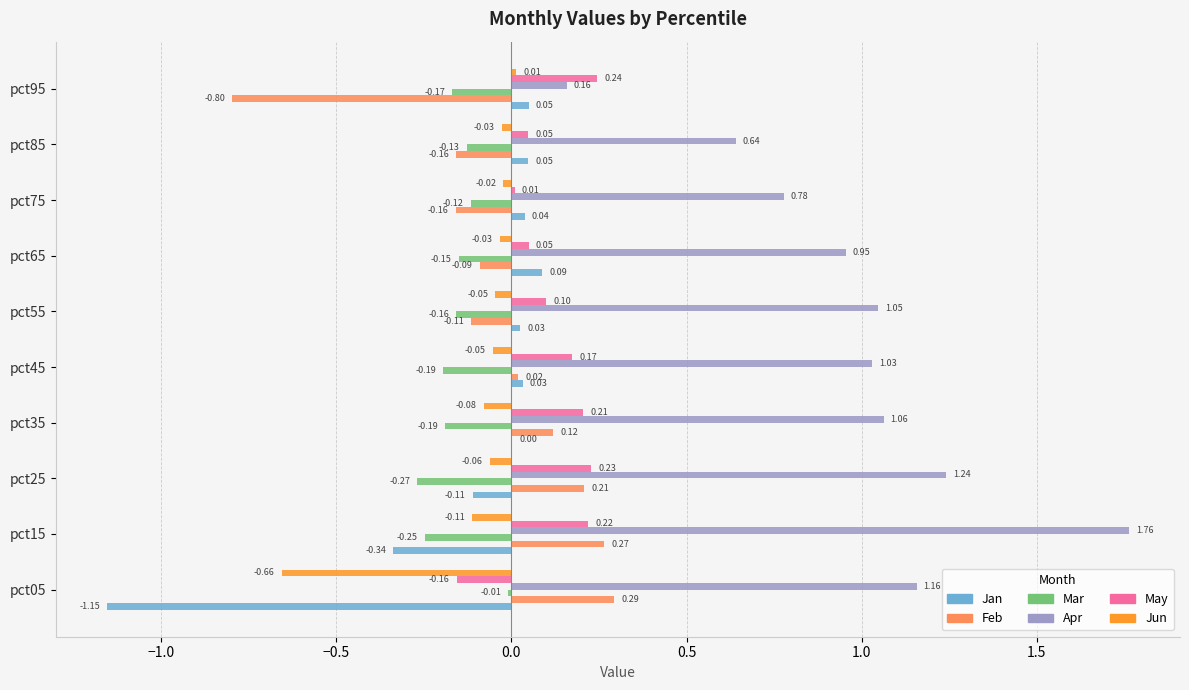

What is the sum of all Apr values?

9.8